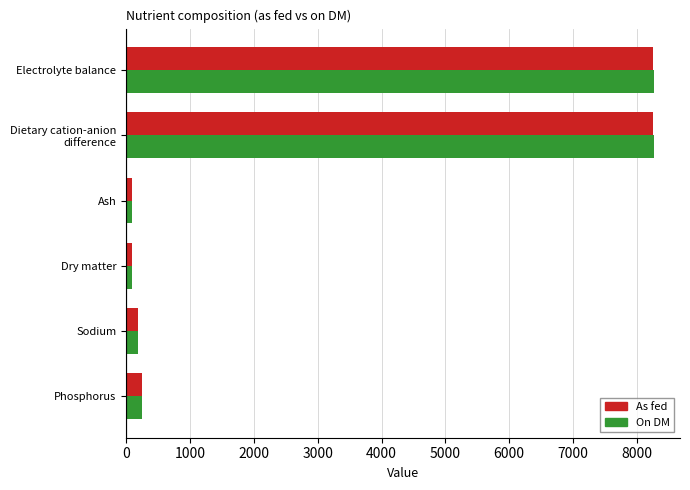

What is the greatest value displayed?

8261.0